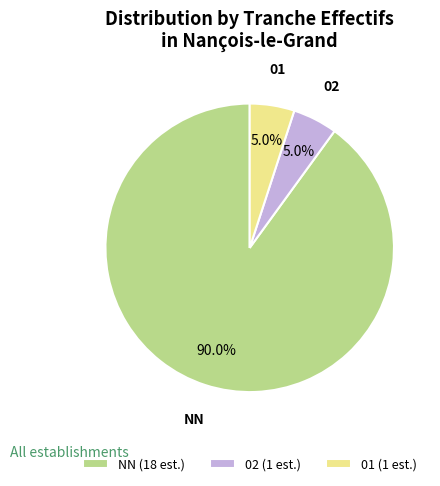

How many slices are in this pie chart?

3